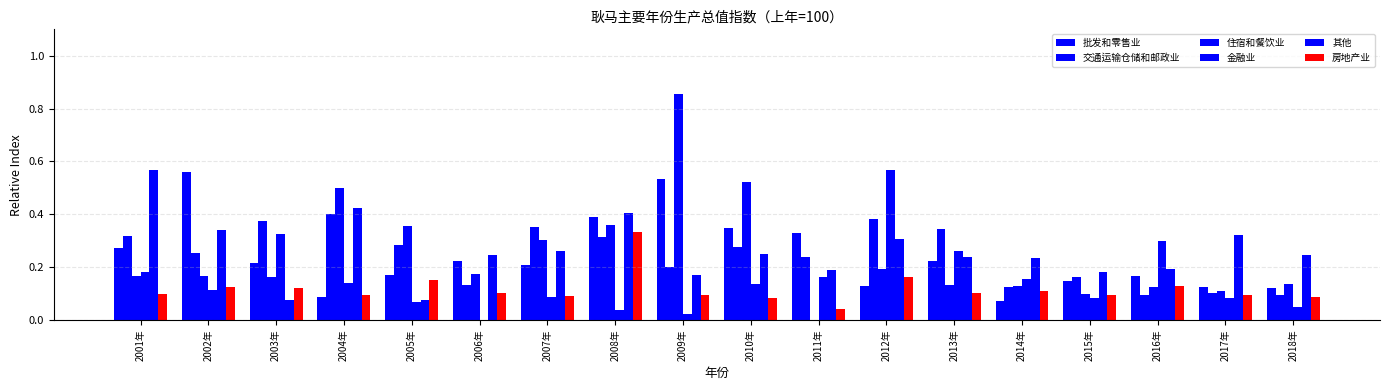

What is the difference between the 交通运输仓储和邮政业 values at 2011年 and 2013年?

0.1